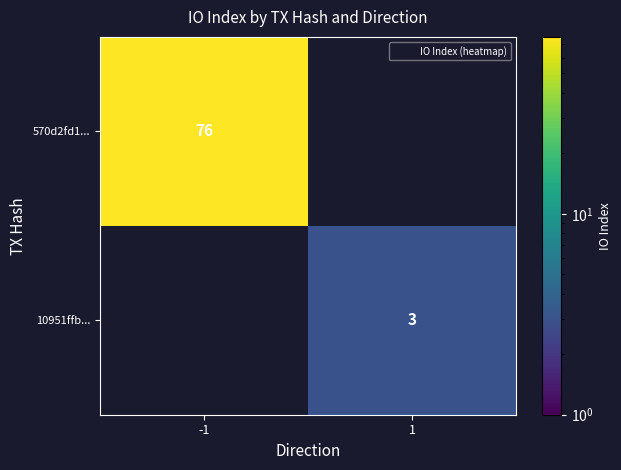

What is the sum of all 10951ffb... values?

3